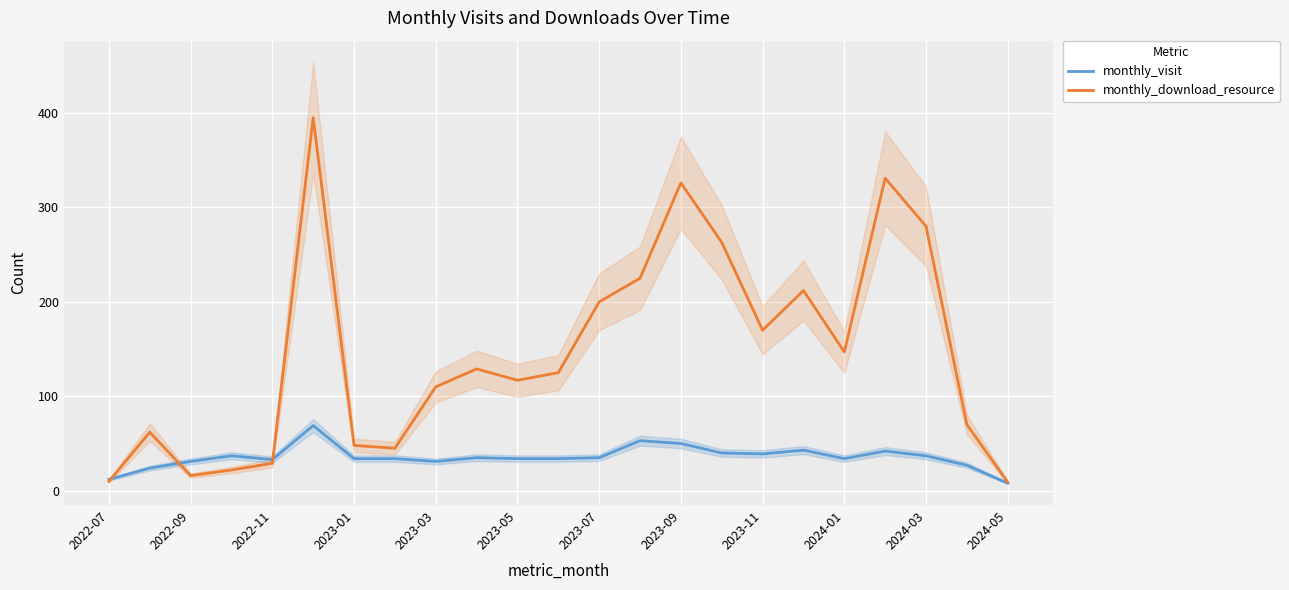

Rank the series by their maximum value, from highest to lowest.

monthly_download_resource, monthly_visit